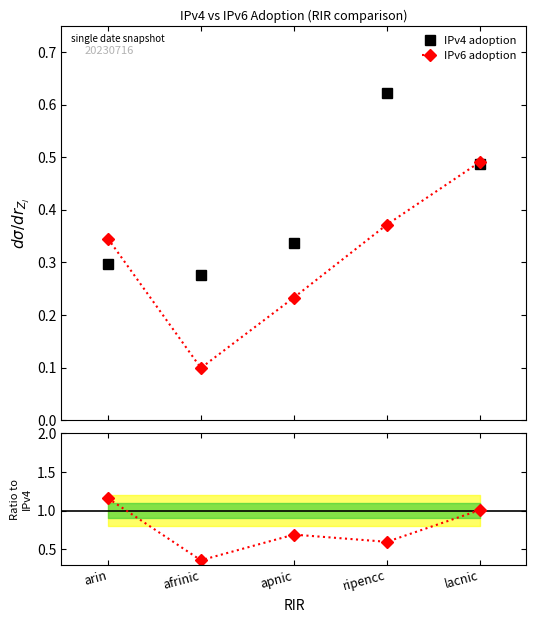

Count the IPv4 adoption values in the range 0 to 1.

5